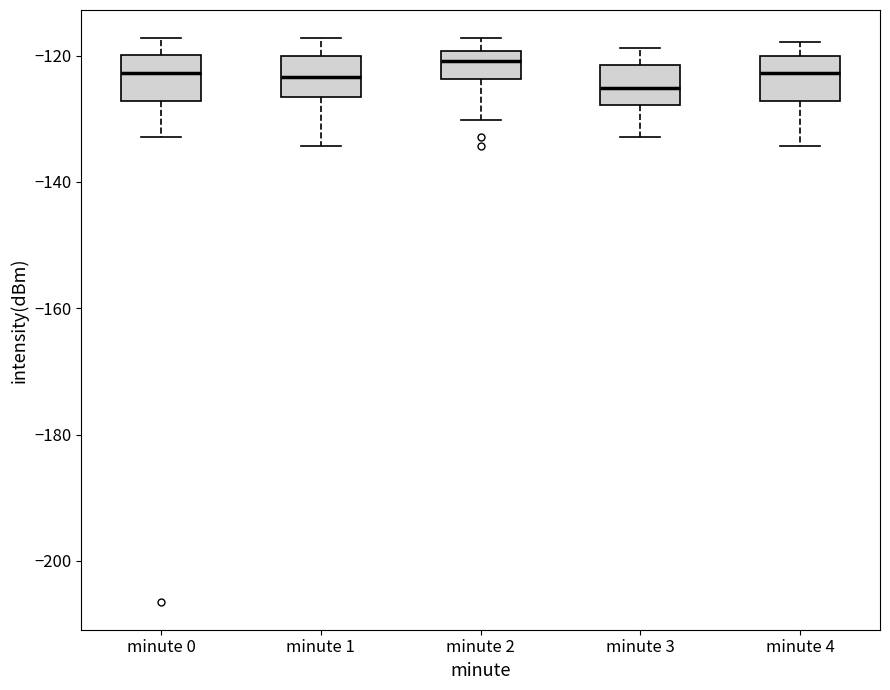

Where is the upper edge of the box for minute 4 on the y-axis? The values are not printed on the chart, so give them approximately, as read against the axis.

-120